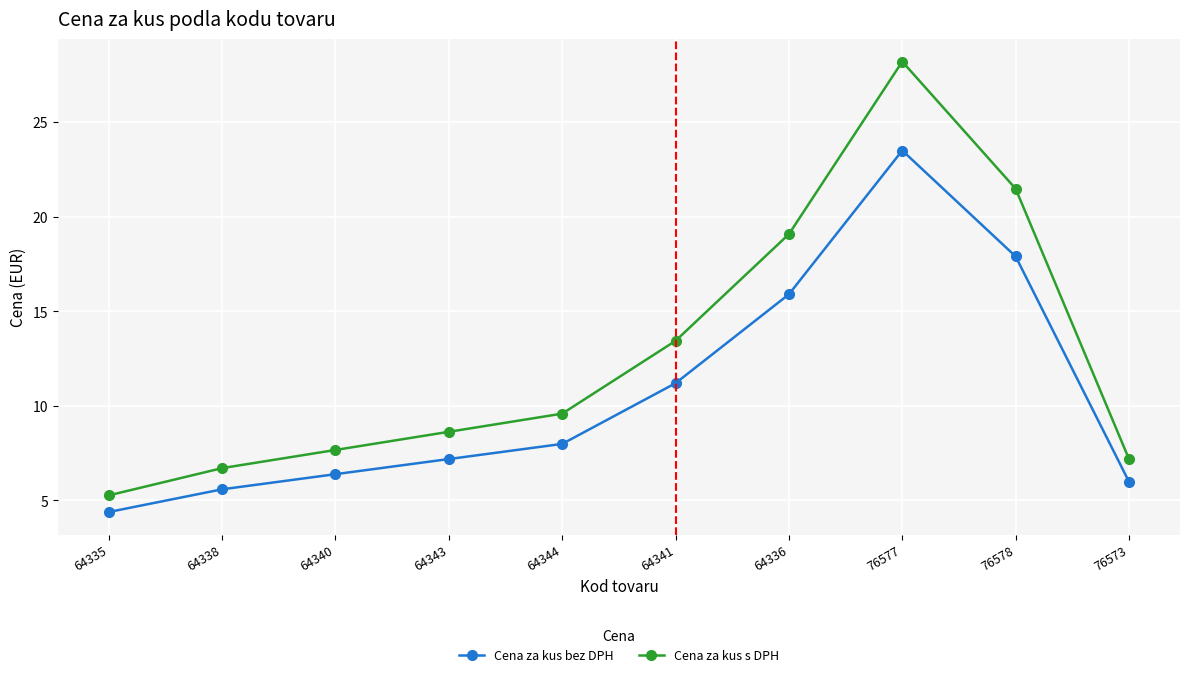

At which category is the sum across all series the highest?

76577